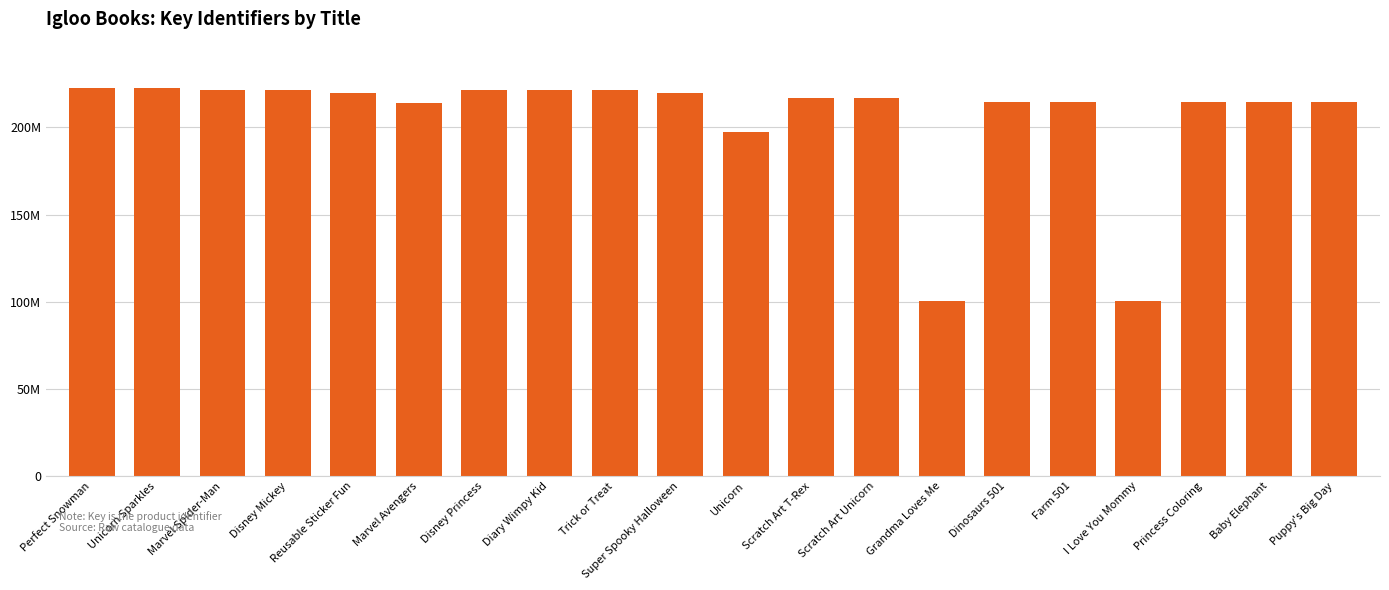

Which has a higher value, Unicorn Sparkles or Farm 501?

Unicorn Sparkles